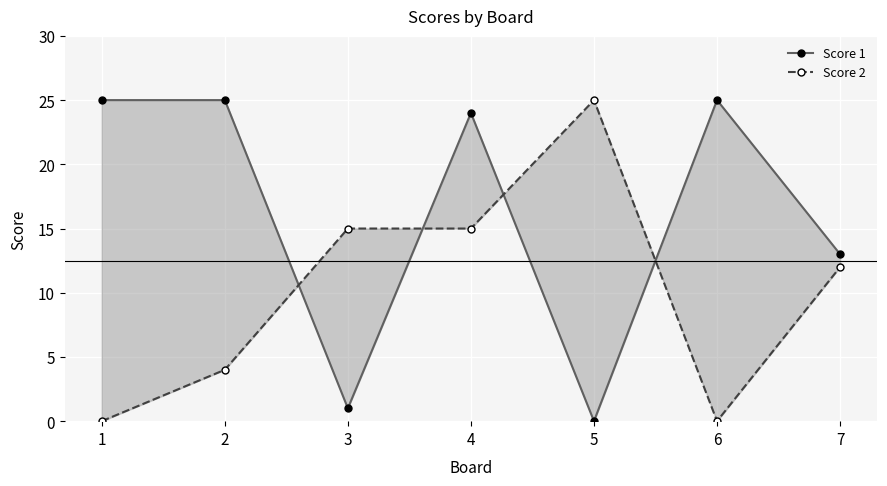

Reading left to right, list all the values displayed in this chart.

Score 1: 25	25	1	24	0	25	13
Score 2: 0	4	15	15	25	0	12